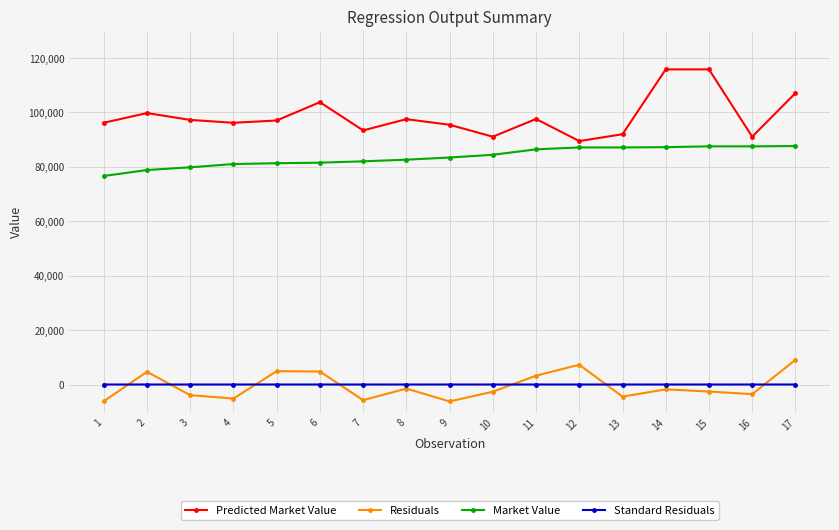

Which series has the largest total across all categories?

Predicted Market Value